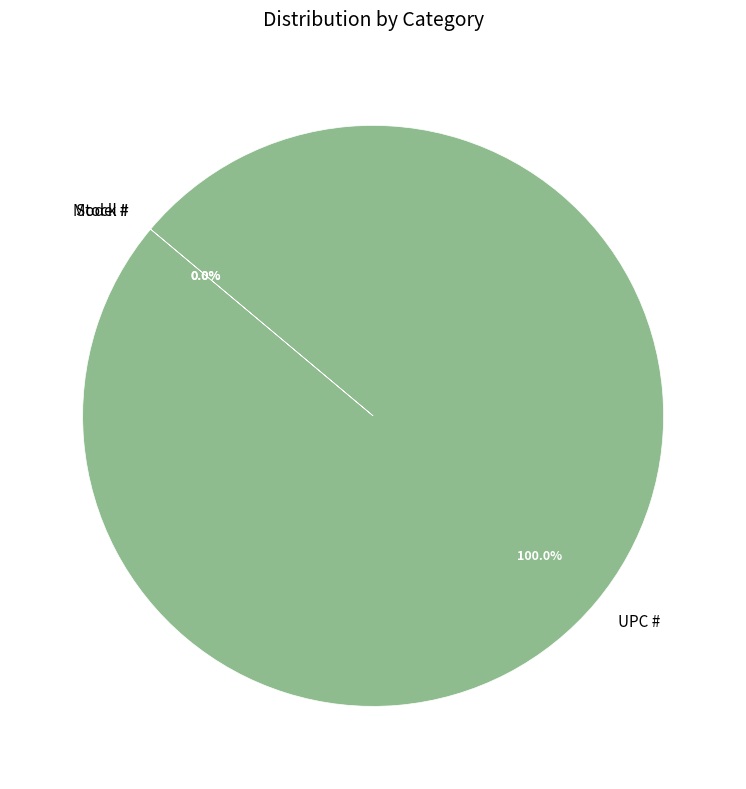

Which category has the biggest portion of the pie?

UPC #